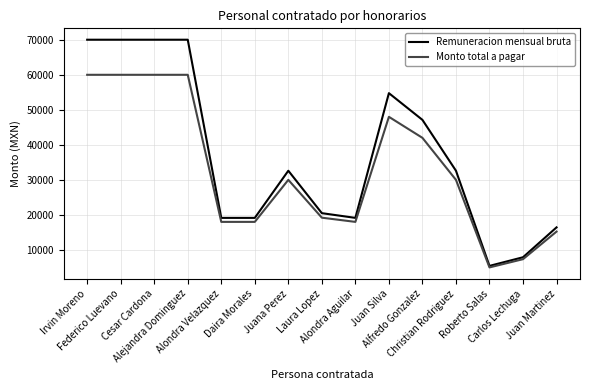

True or false: Remuneracion mensual bruta has more than 1 points higher than both neighbors.

True